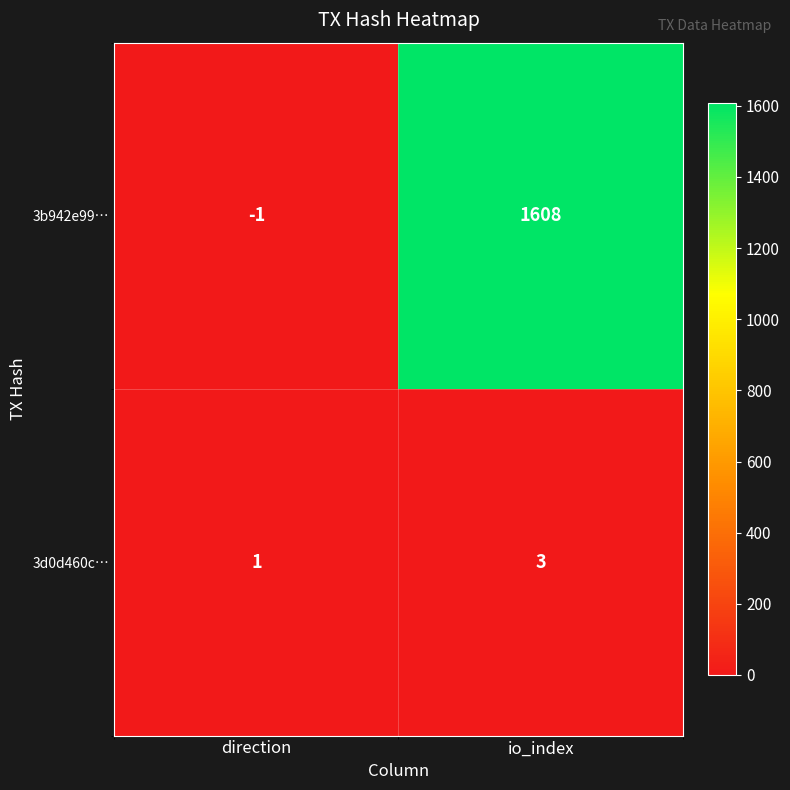

At which category is the sum across all series the highest?

io_index